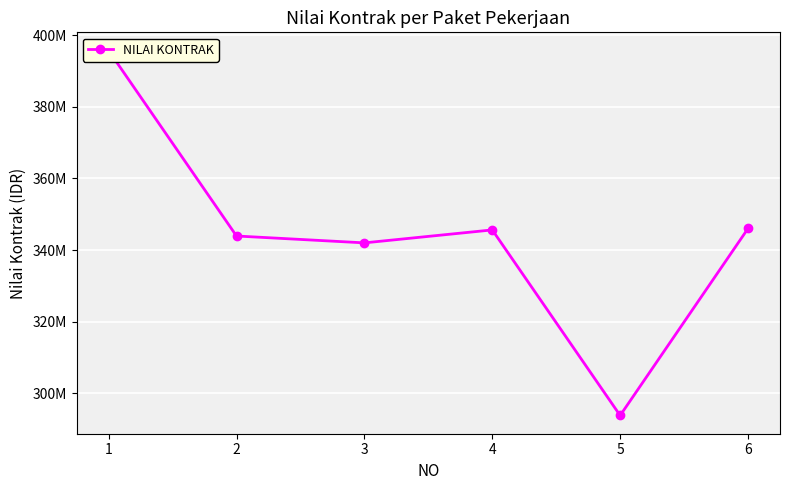

What is the difference between the maximum and second lowest values?

53726218.2